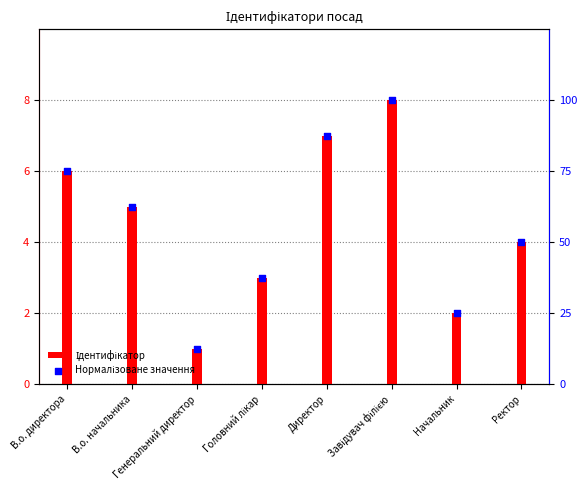

Which series has the largest total across all categories?

Нормалізоване значення